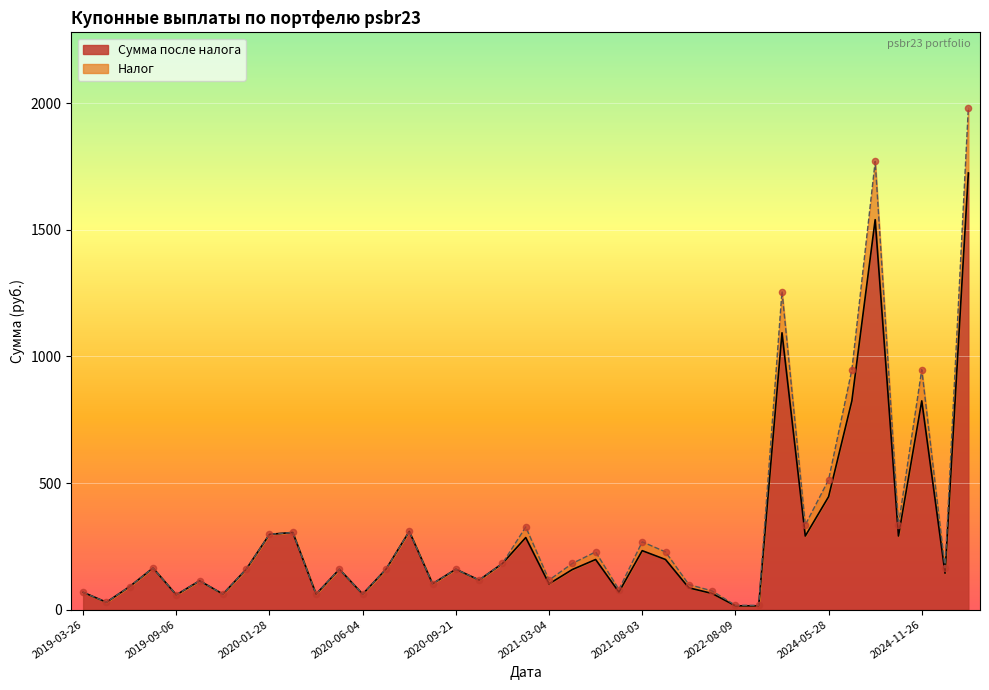

Is the value of Сумма после налога at 2019-06-07 greater than the value of Налог at 2021-03-04?

No